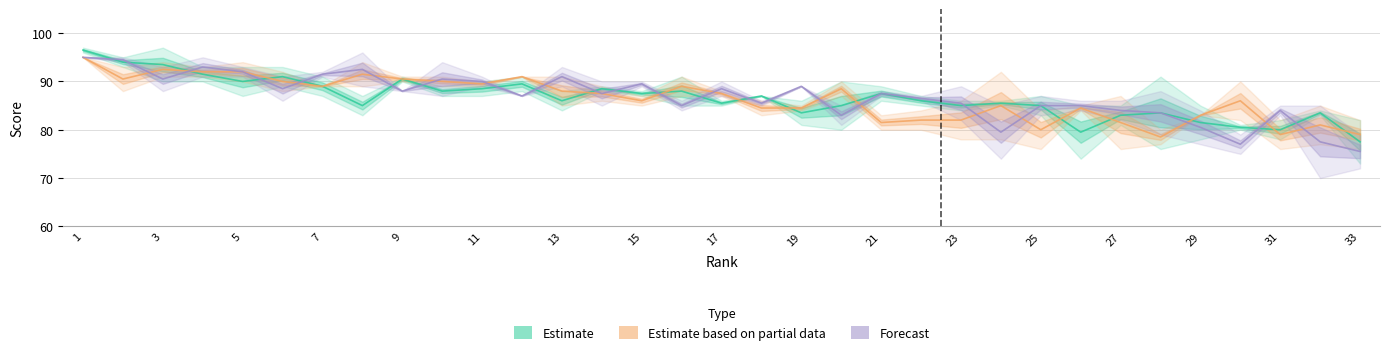

Which series has the largest total across all categories?

Forecast